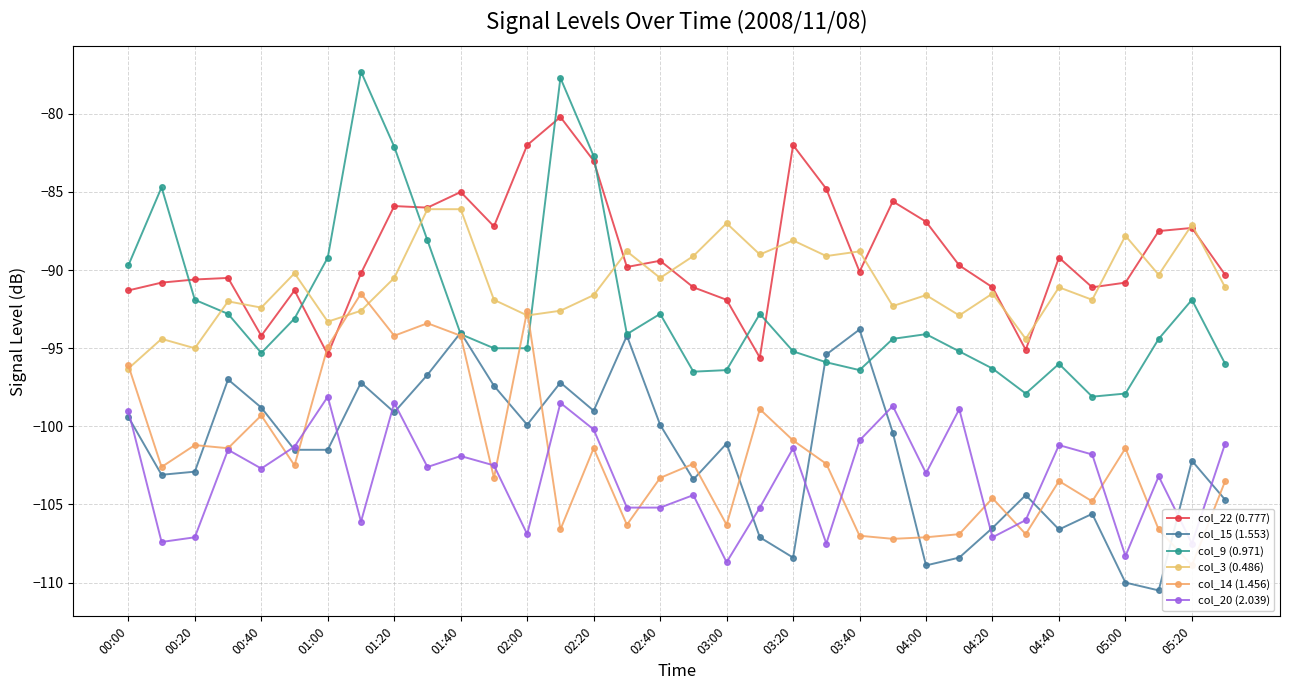

What is the lowest value of the col_20 (2.039) series?

-108.7